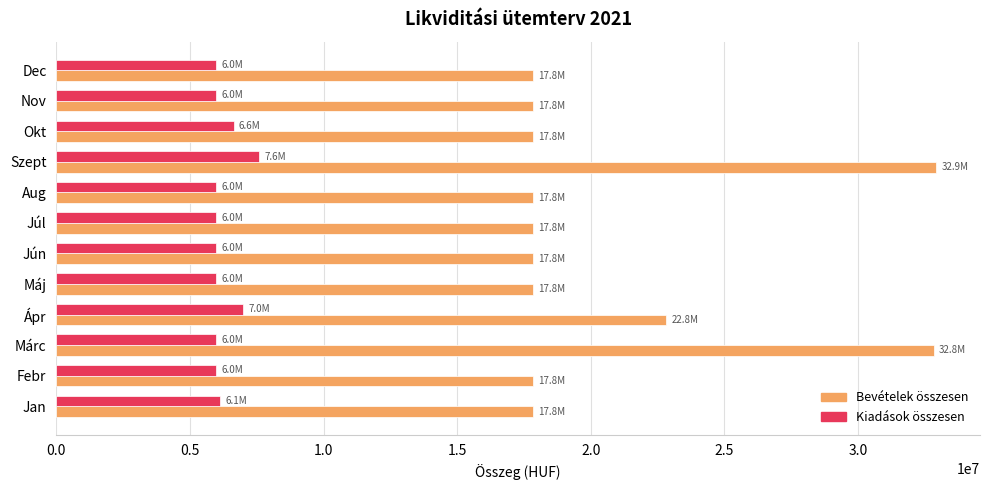

Which series has the widest spread of values?

Bevételek összesen